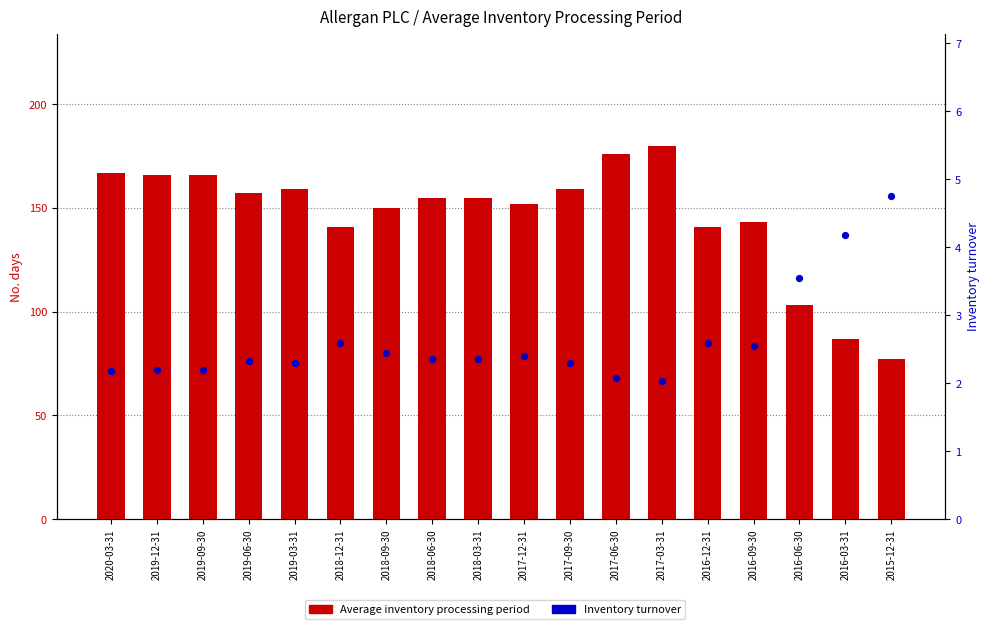

Which series contains the lowest Y value?

Inventory turnover